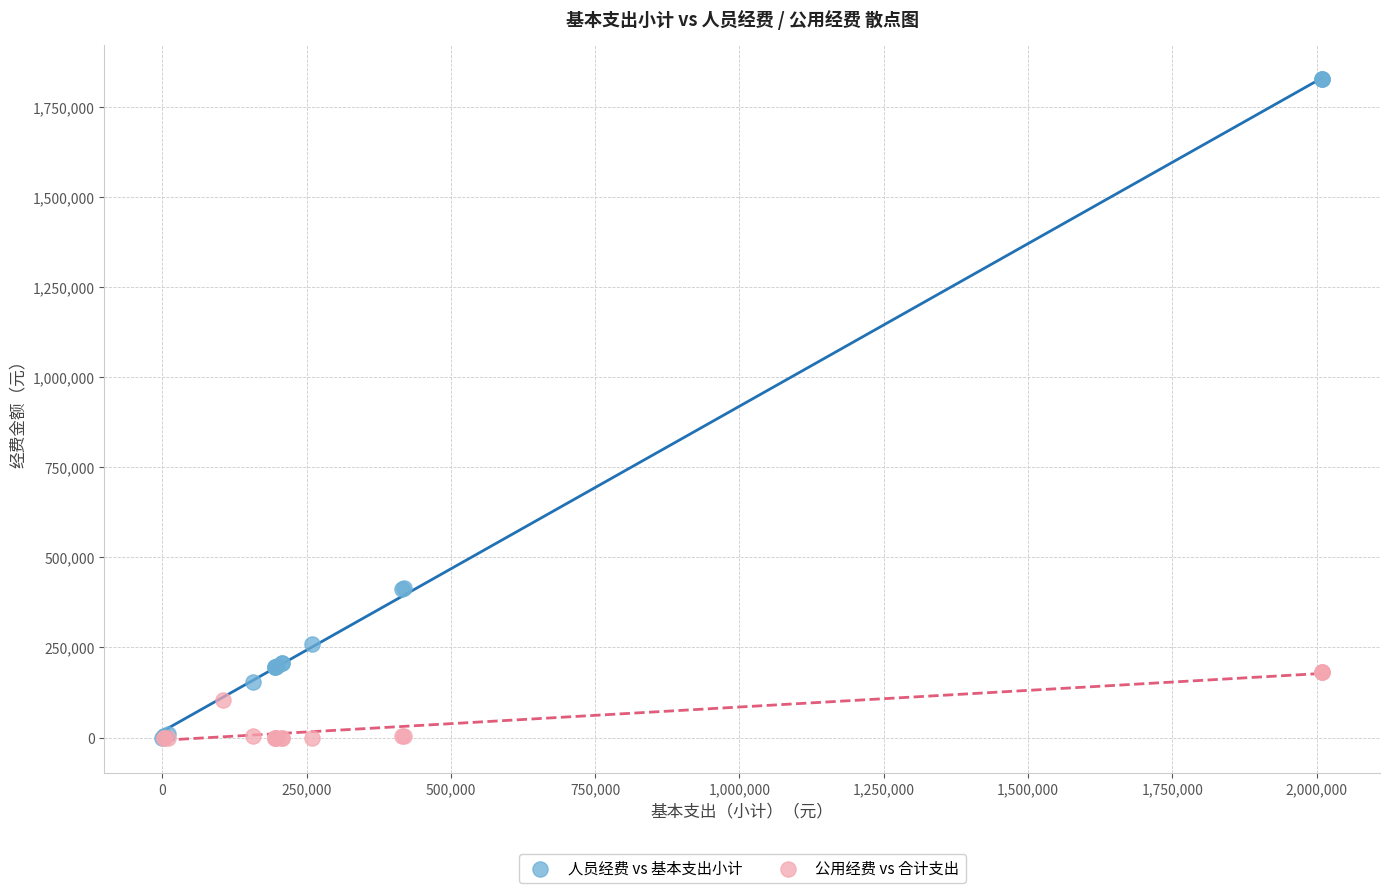

Which series has the largest Y range (max minus min)?

人员经费 vs 基本支出小计